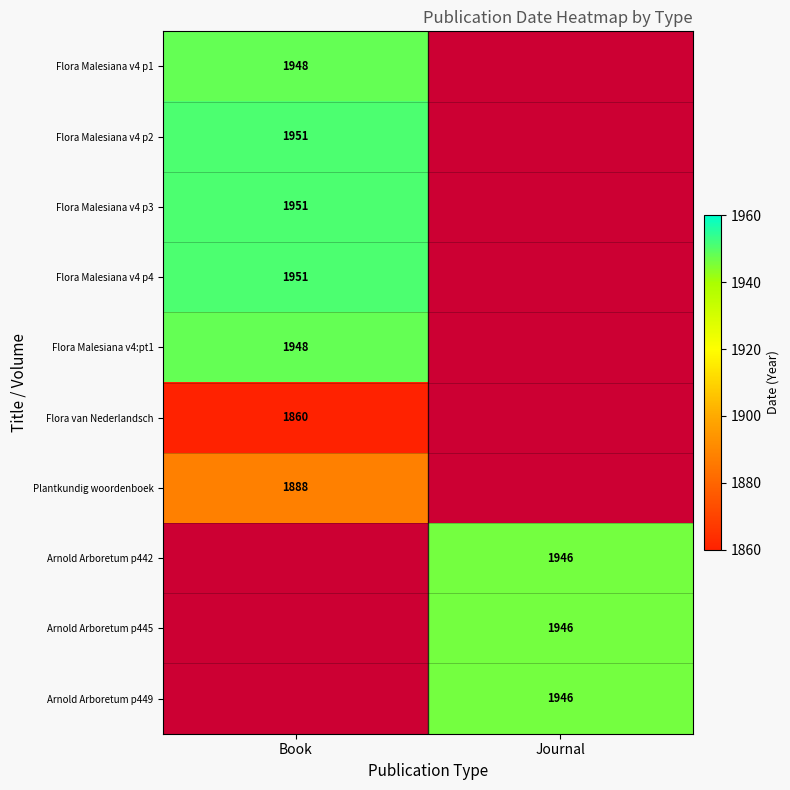

The Plantkundig woordenboek series shows 1888 at Book. True or false?

True